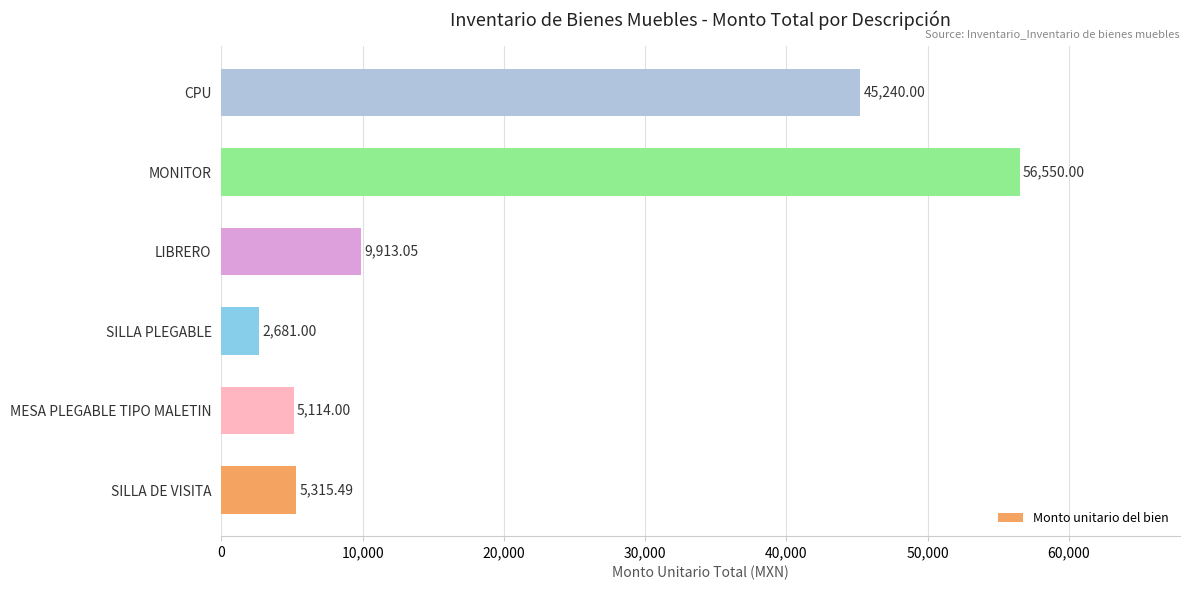

Count the number of categories in the chart.

6